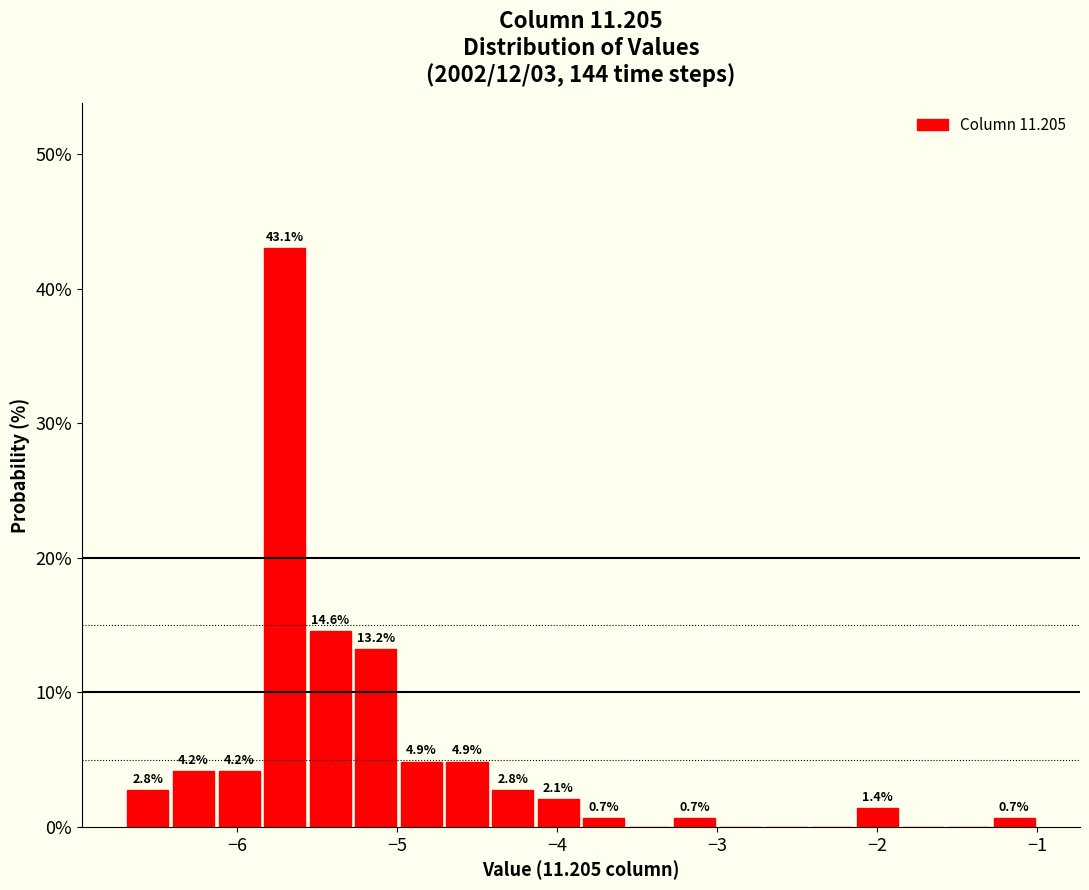

Around what value on the x-axis is the tallest bar? Give the approximate position of its centre, as read against the axis.

-5.7